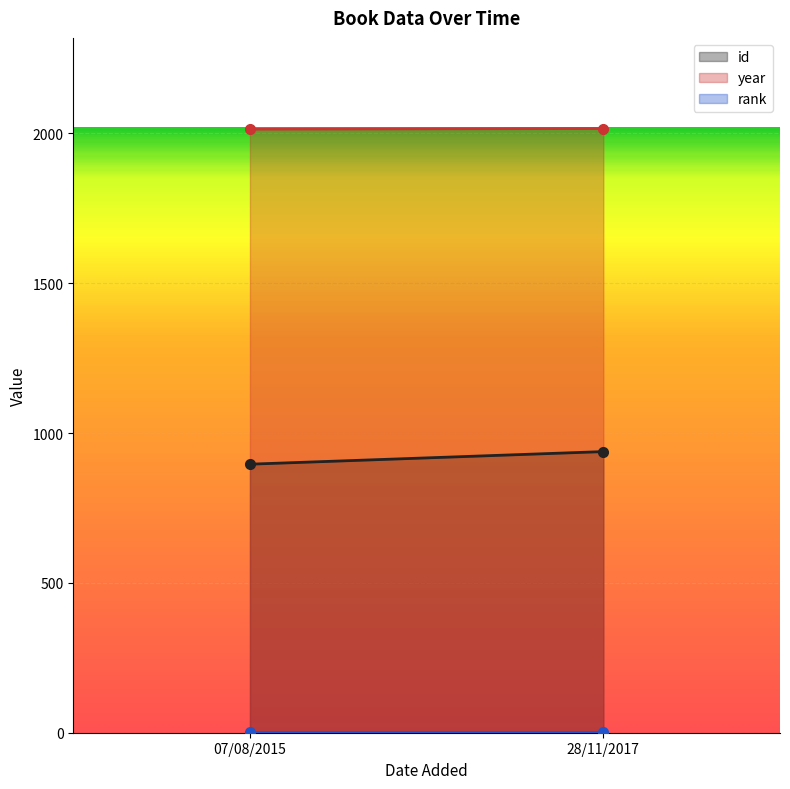

Reading left to right, transcribe all the data shown in this chart.

id: 07/08/2015=896	28/11/2017=938
year: 07/08/2015=2014	28/11/2017=2016
rank: 07/08/2015=1	28/11/2017=1